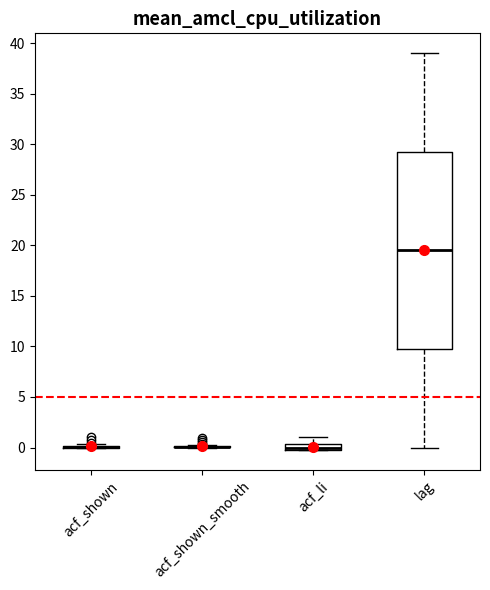

Comparing the boxes themselves (not the whiskers), which one is the tallest?

lag